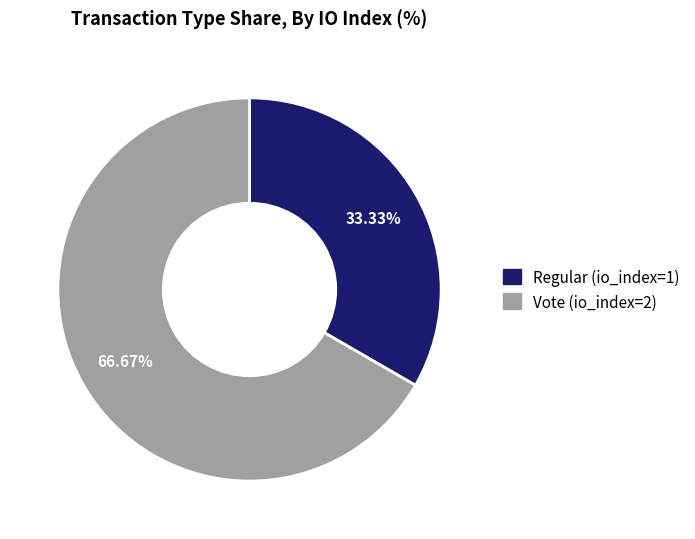

Combined, what portion of the pie is Regular (io_index=1) and Vote (io_index=2)?

100.0%